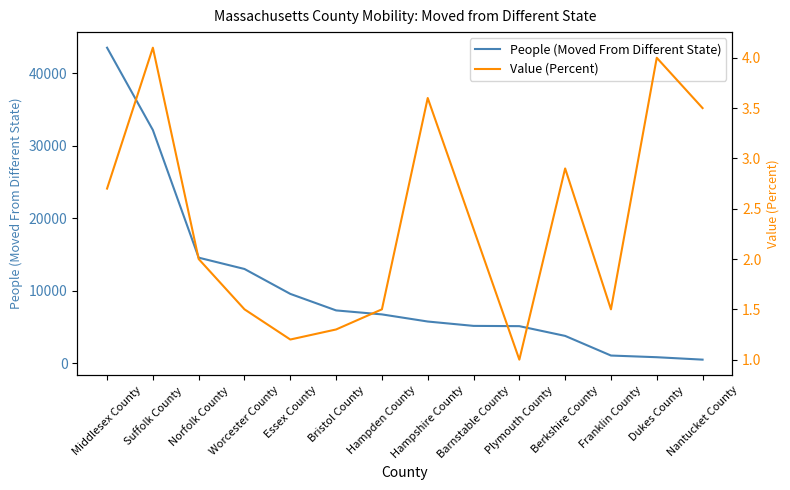

What is the difference between the second highest and second lowest values in the People (Moved From Different State) series?

31369